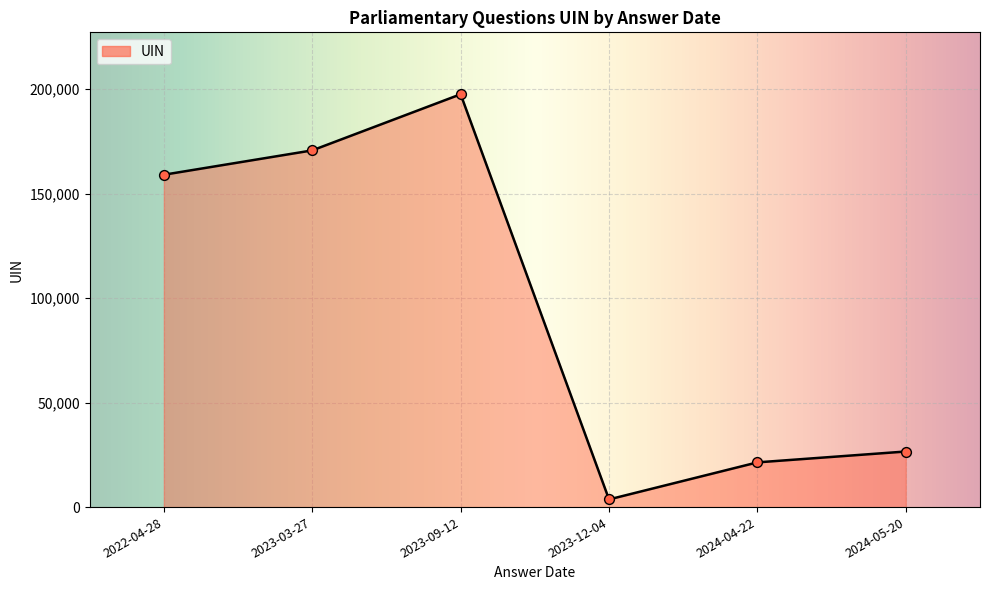

Between 2022-04-28 and 2023-03-27, which is larger?

2023-03-27